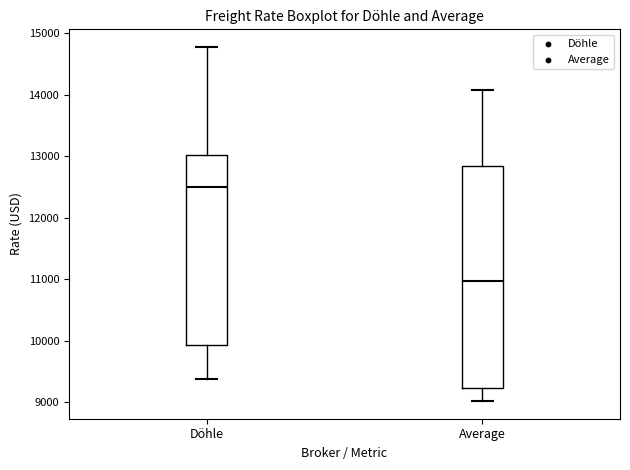

Which box is the tallest, from its lower edge to its upper edge?

Average